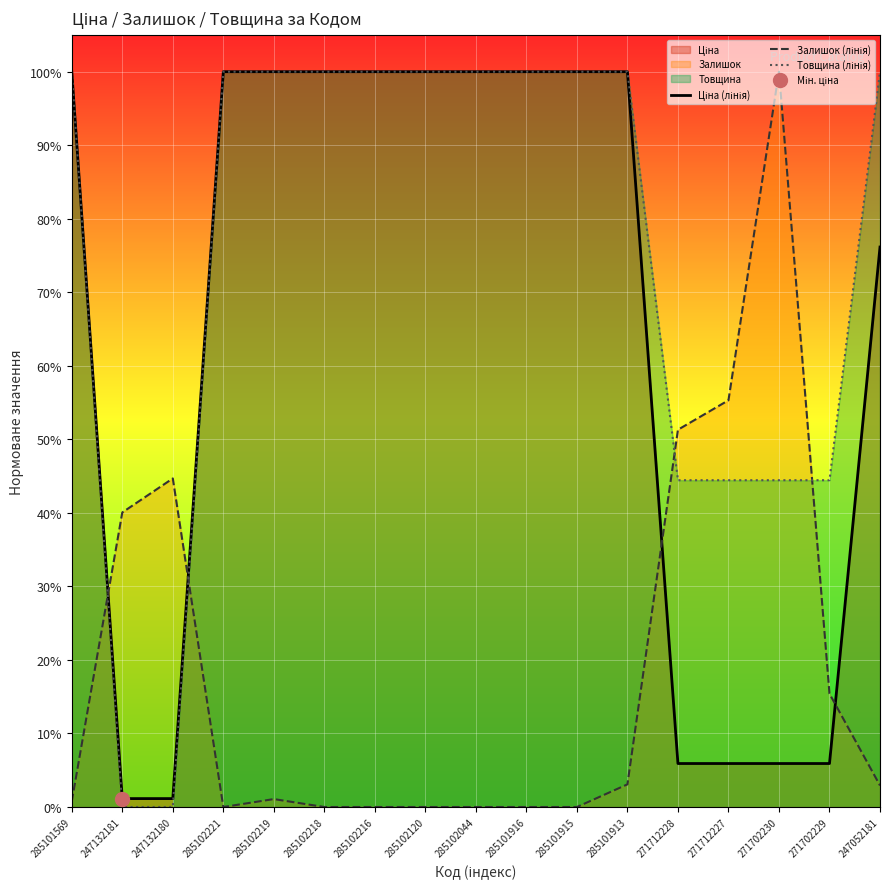

What is the difference between the highest and lowest values at 247052181?

1.0